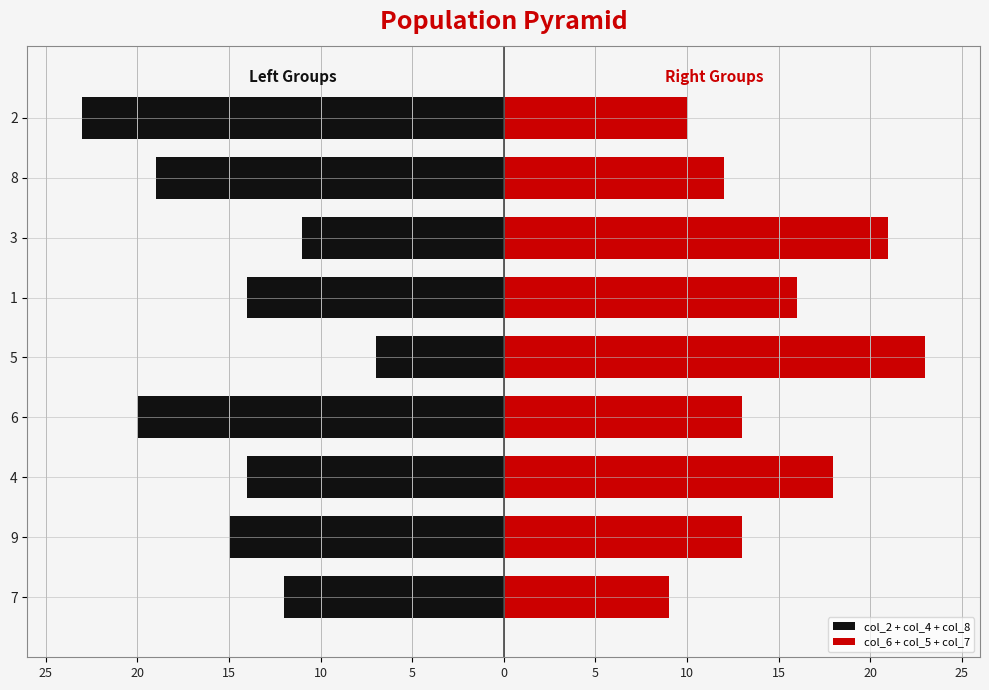

Which label corresponds to the largest value in the chart?

5